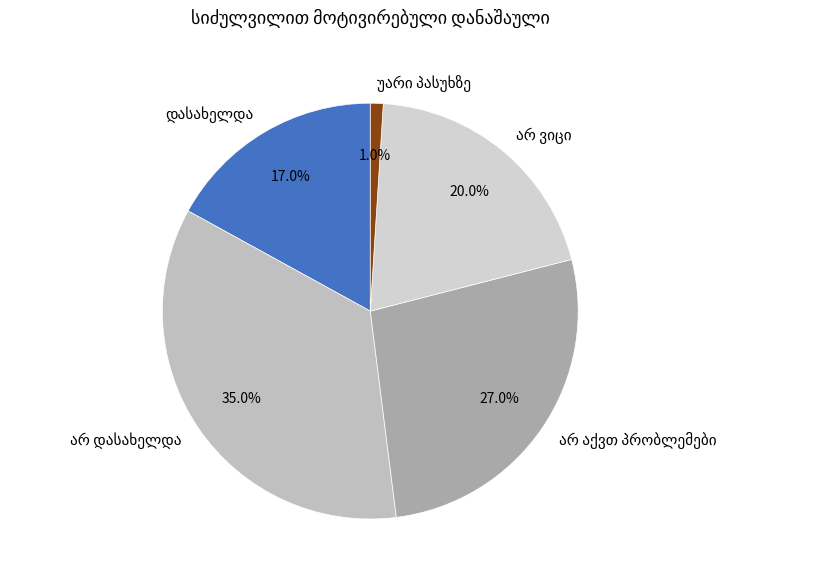

Is there any slice that represents more than half of the pie?

No